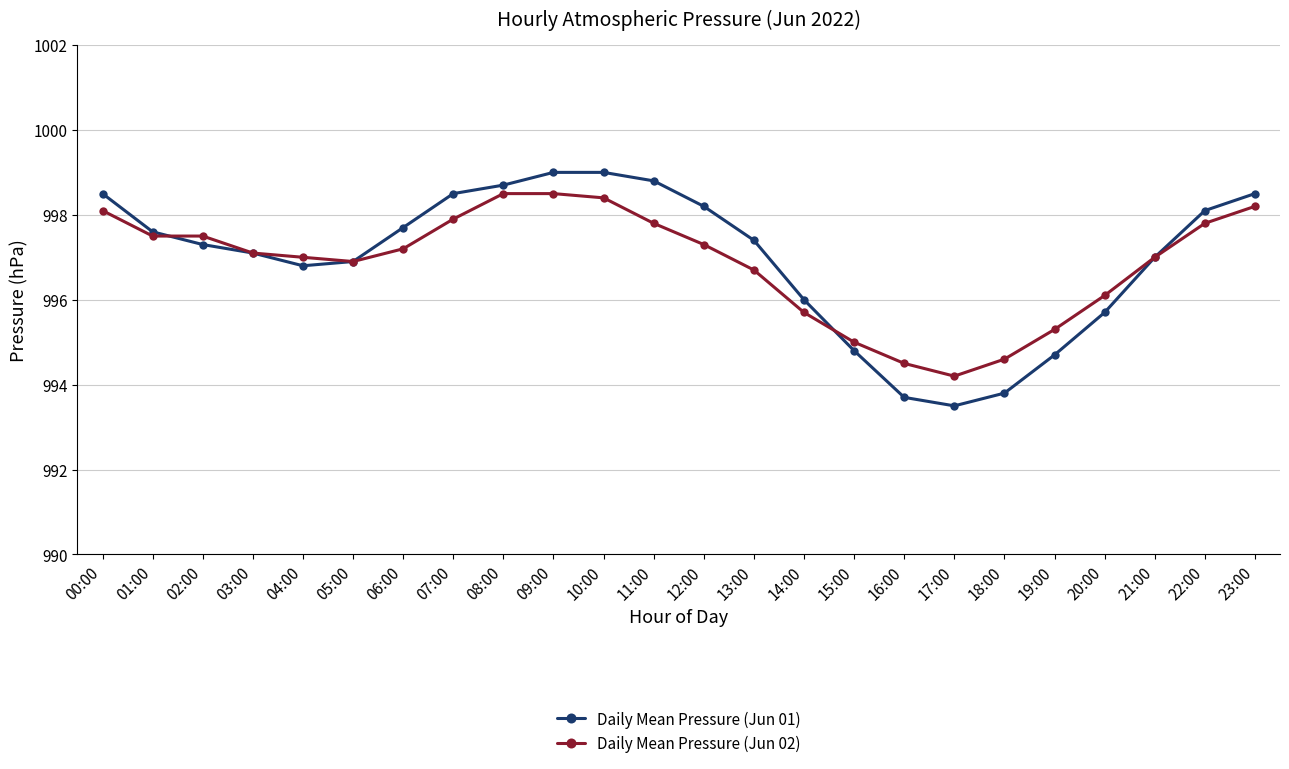

Which series has the widest spread of values?

Daily Mean Pressure (Jun 01)